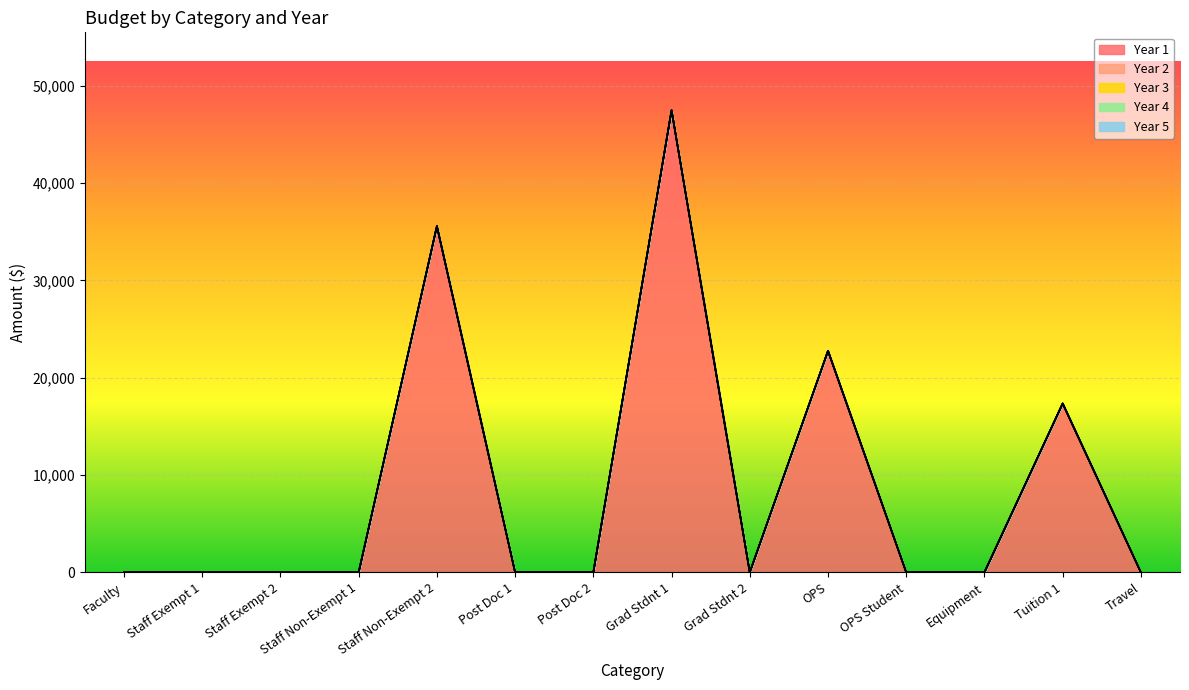

Rank the categories by Year 2 value from highest to lowest.

Faculty, Staff Exempt 1, Staff Exempt 2, Staff Non-Exempt 1, Staff Non-Exempt 2, Post Doc 1, Post Doc 2, Grad Stdnt 1, Grad Stdnt 2, OPS, OPS Student, Equipment, Tuition 1, Travel